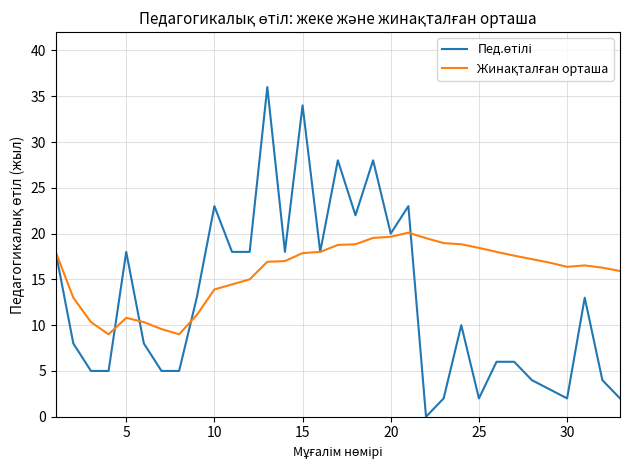

How many lines are shown in the chart?

2